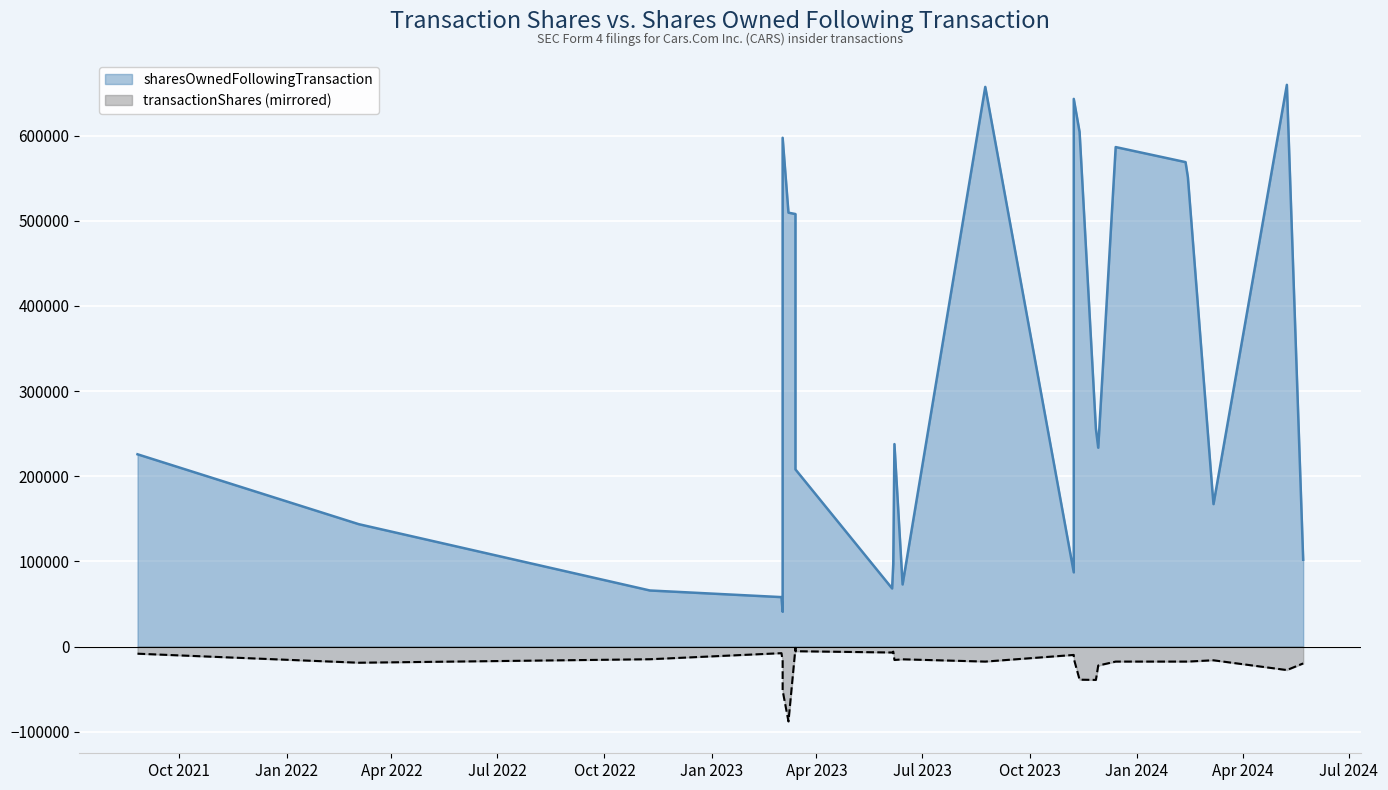

The sharesOwnedFollowingTransaction series shows 65897 at 2023-03-03. True or false?

False